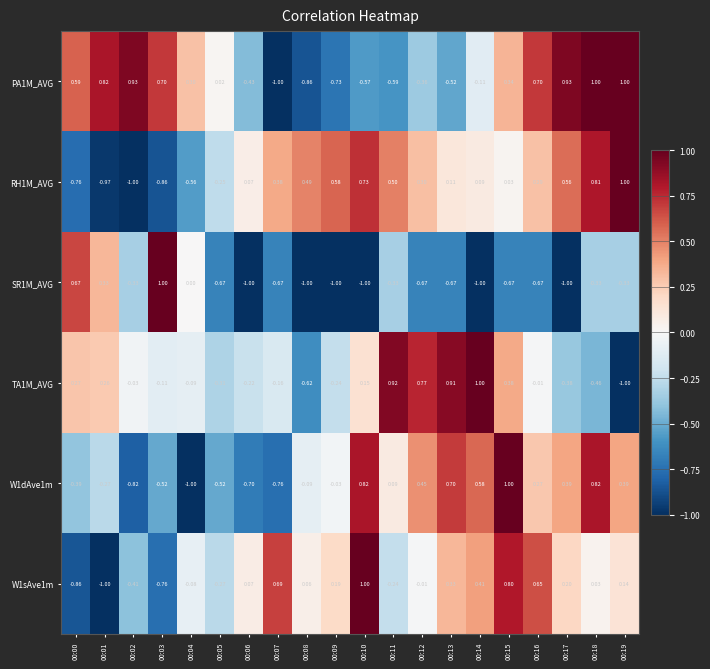

At 00:05, list the series in order from smallest to largest.

SR1M_AVG, W1dAve1m, TA1M_AVG, W1sAve1m, RH1M_AVG, PA1M_AVG